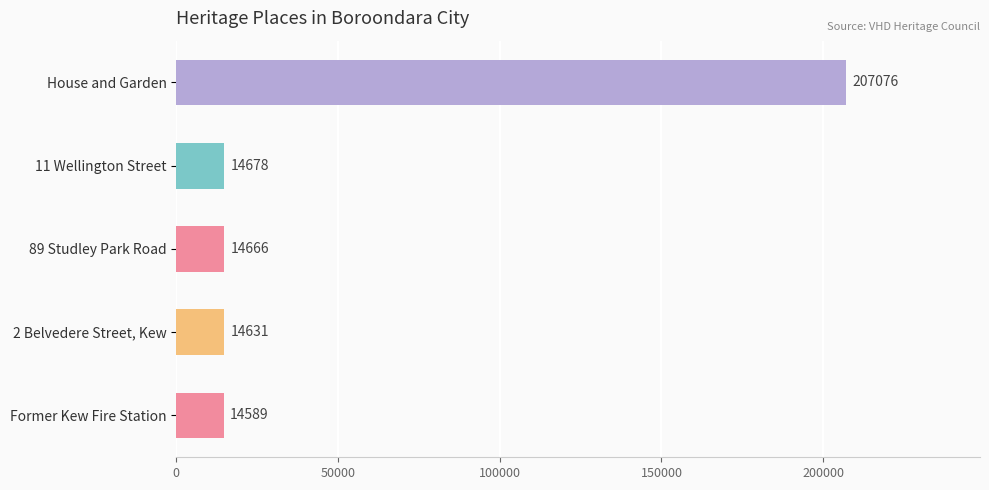

At which category does the chart reach its peak across all series?

House and Garden